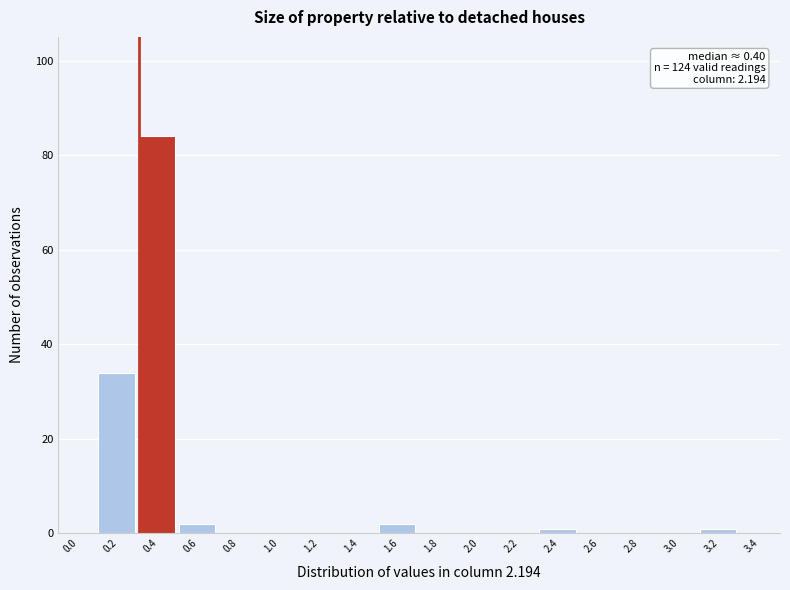

Reading left to right, what are all the values shown in this chart?

0.0=0	0.2=34	0.4=84	0.6=2	0.8=0	1.0=0	1.2=0	1.4=0	1.6=2	1.8=0	2.0=0	2.2=0	2.4=1	2.6=0	2.8=0	3.0=0	3.2=1	3.4=0